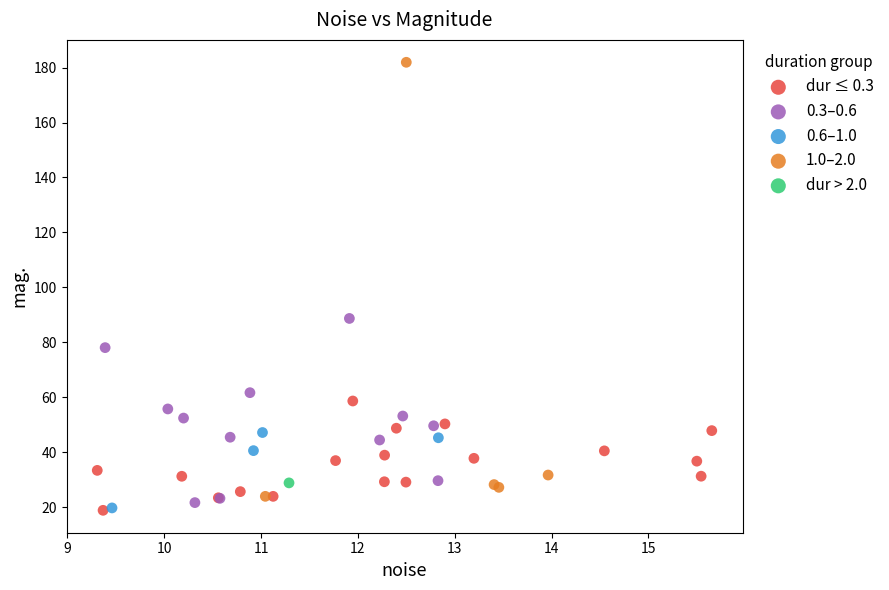

What are all the series names shown in the legend?

dur ≤ 0.3, 0.3–0.6, 0.6–1.0, 1.0–2.0, dur > 2.0